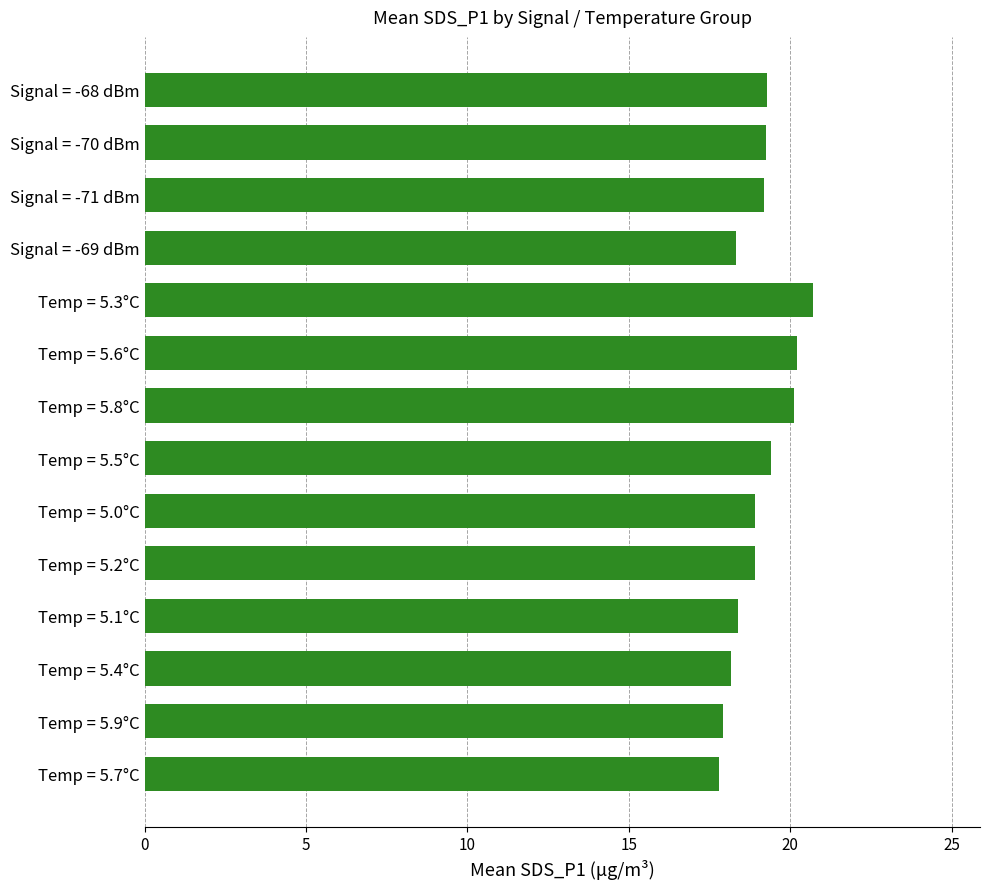

Does the chart contain stacked bars?

No